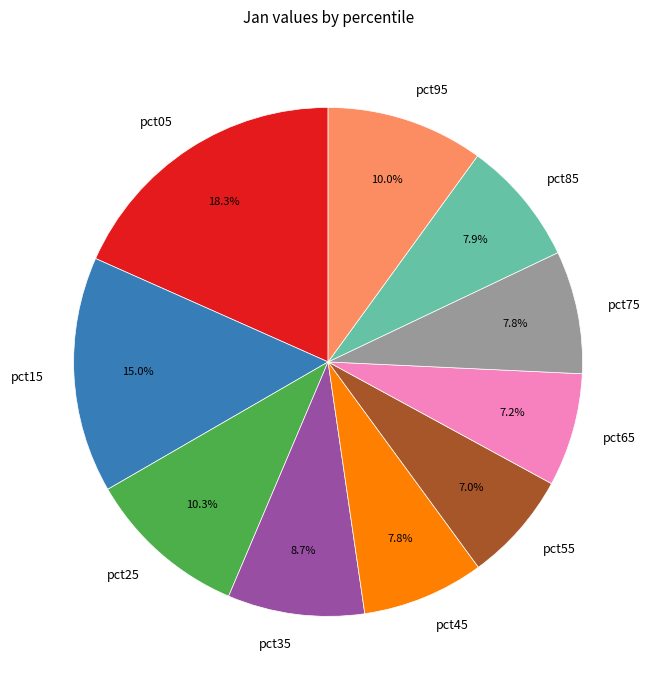

Which slice is the largest?

pct05